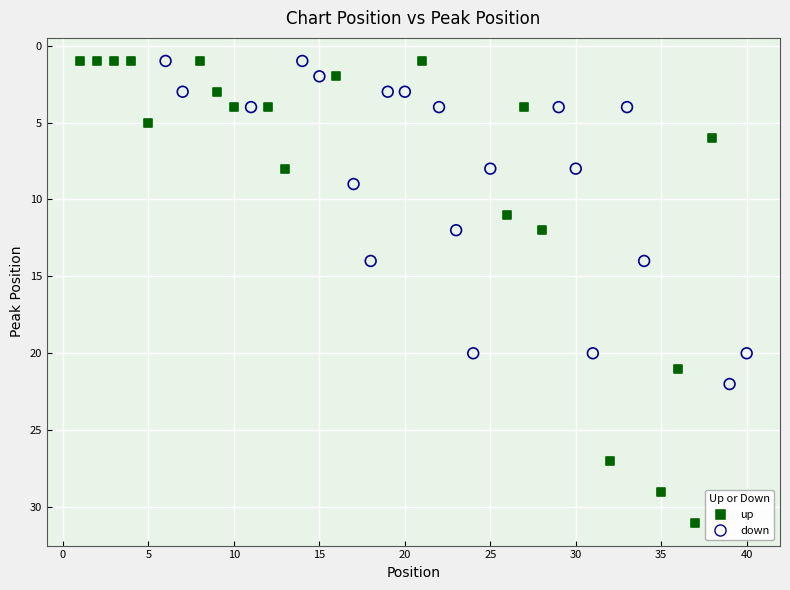

Which series reaches the maximum Y coordinate?

up